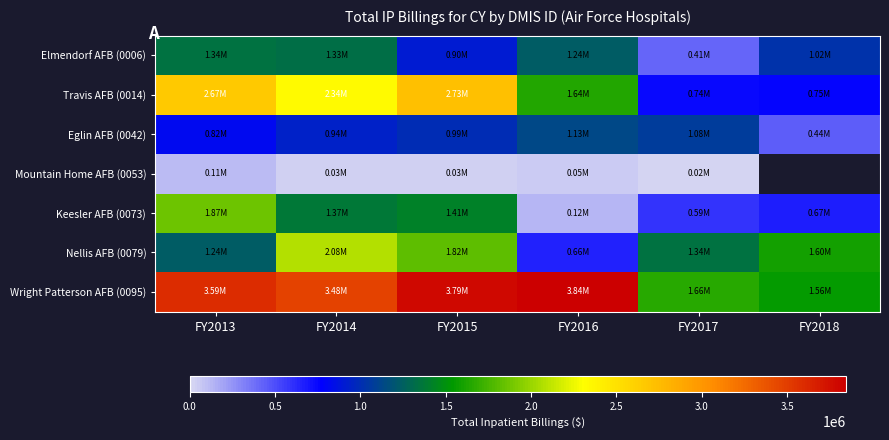

What is the greatest value displayed?

3843014.4